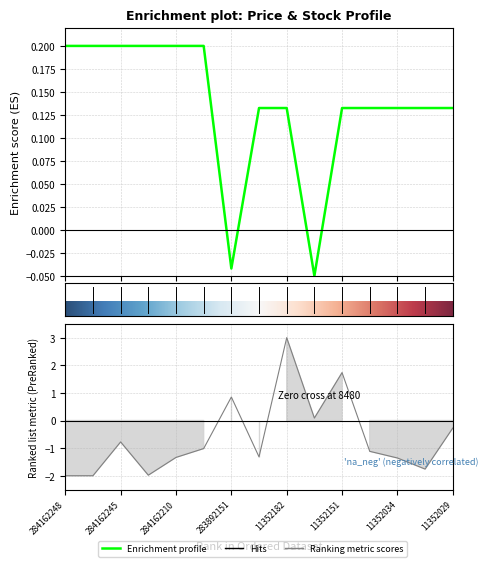

Reading left to right, list all the values displayed in this chart.

Ціна: 0.2	0.2	0.2	0.2	0.2	0.2	-0.0	0.1	0.1	-0.1	0.1	0.1	0.1	0.1	0.1
Залишок: -2.0	-2.0	-0.8	-2.0	-1.3	-1.0	0.9	-1.3	3.0	0.1	1.7	-1.1	-1.4	-1.8	-0.3